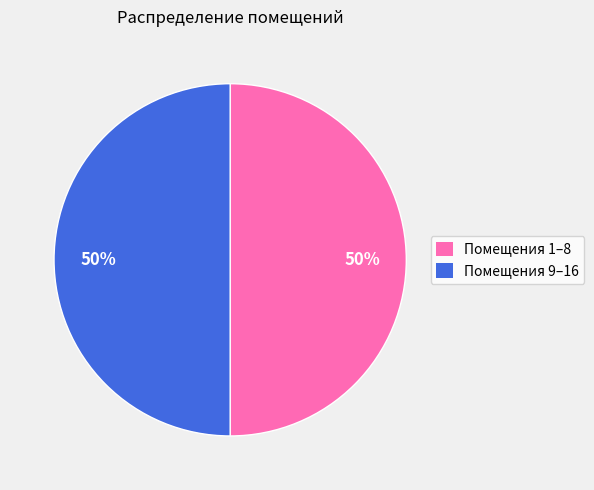

To the nearest percent, what is the average slice percentage?

50%